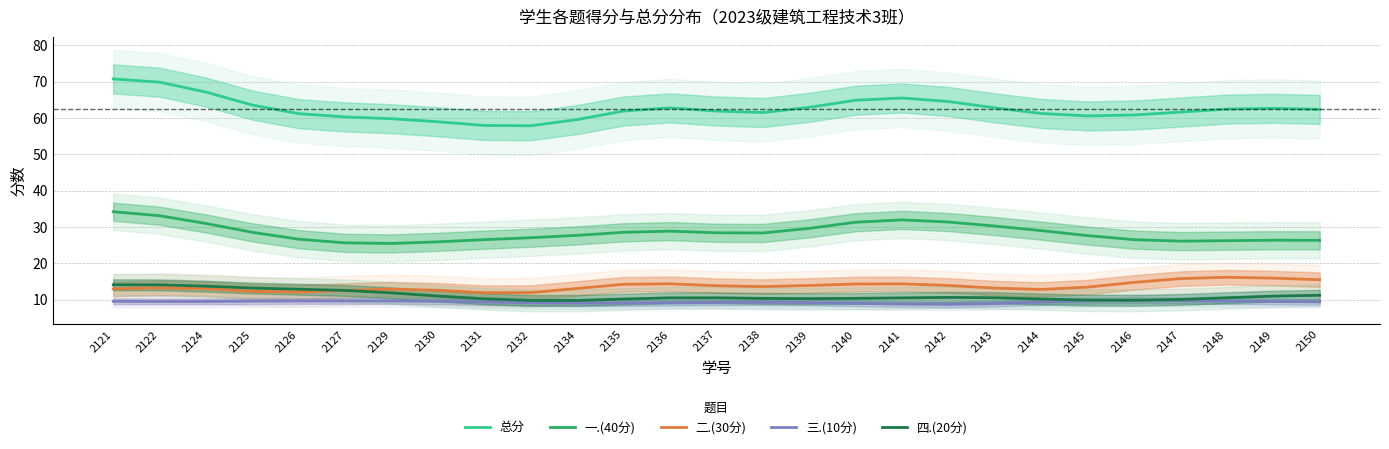

Rank the categories by 二.(30分) value from highest to lowest.

2148, 2149, 2147, 2150, 2146, 2136, 2141, 2140, 2135, 2142, 2139, 2137, 2138, 2145, 2122, 2143, 2134, 2124, 2121, 2129, 2144, 2130, 2127, 2125, 2126, 2132, 2131